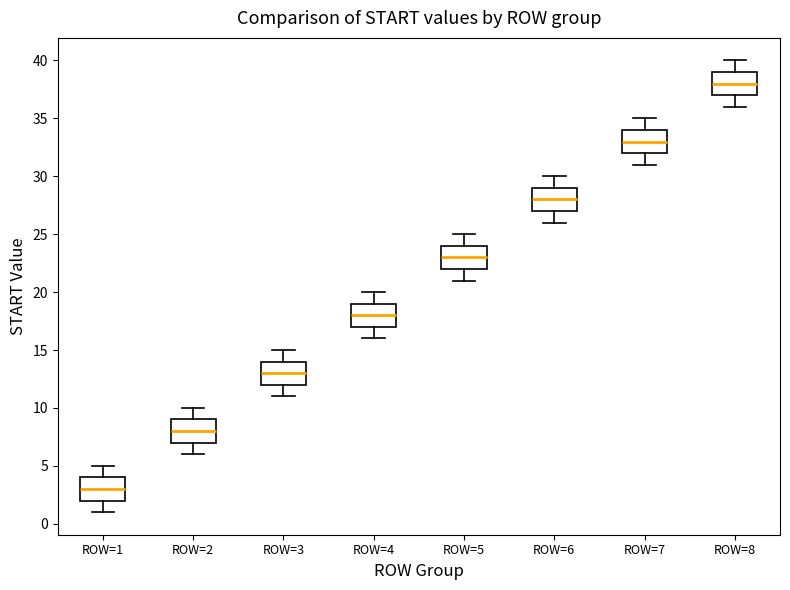

Where does the median line of the box for ROW=7 sit on the y-axis? The values are not printed on the chart, so give them approximately, as read against the axis.

33